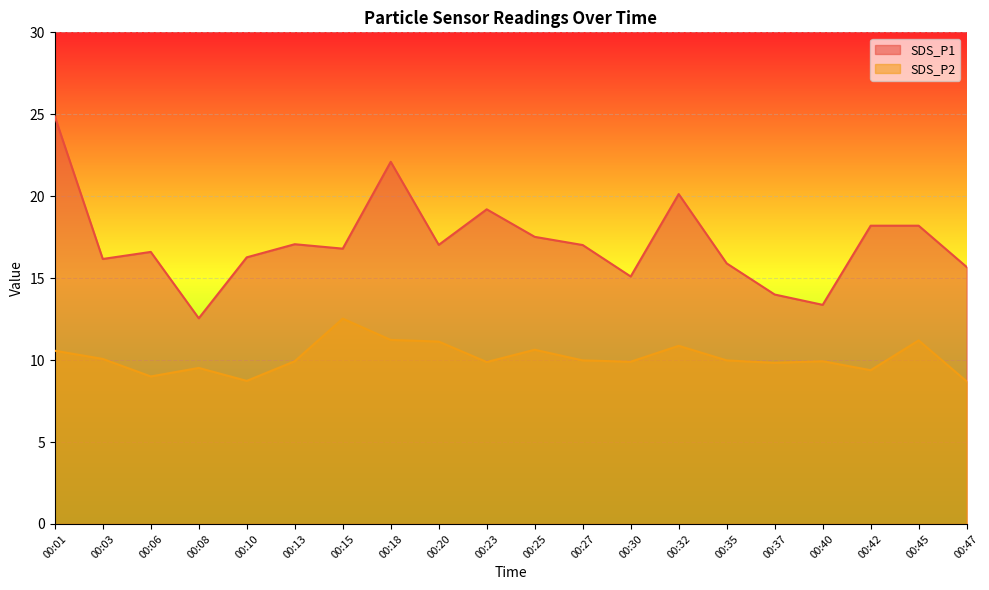

Reading left to right, extract all data points from this chart.

SDS_P1: 00:01=24.9	00:03=16.2	00:06=16.6	00:08=12.6	00:10=16.3	00:13=17.1	00:15=16.8	00:18=22.1	00:20=17.0	00:23=19.2	00:25=17.5	00:27=17.0	00:30=15.1	00:32=20.1	00:35=15.9	00:37=14.0	00:40=13.4	00:42=18.2	00:45=18.2	00:47=15.7
SDS_P2: 00:01=10.6	00:03=10.1	00:06=9.0	00:08=9.5	00:10=8.7	00:13=9.9	00:15=12.5	00:18=11.2	00:20=11.1	00:23=9.9	00:25=10.6	00:27=10.0	00:30=9.9	00:32=10.9	00:35=10.0	00:37=9.8	00:40=9.9	00:42=9.4	00:45=11.2	00:47=8.7